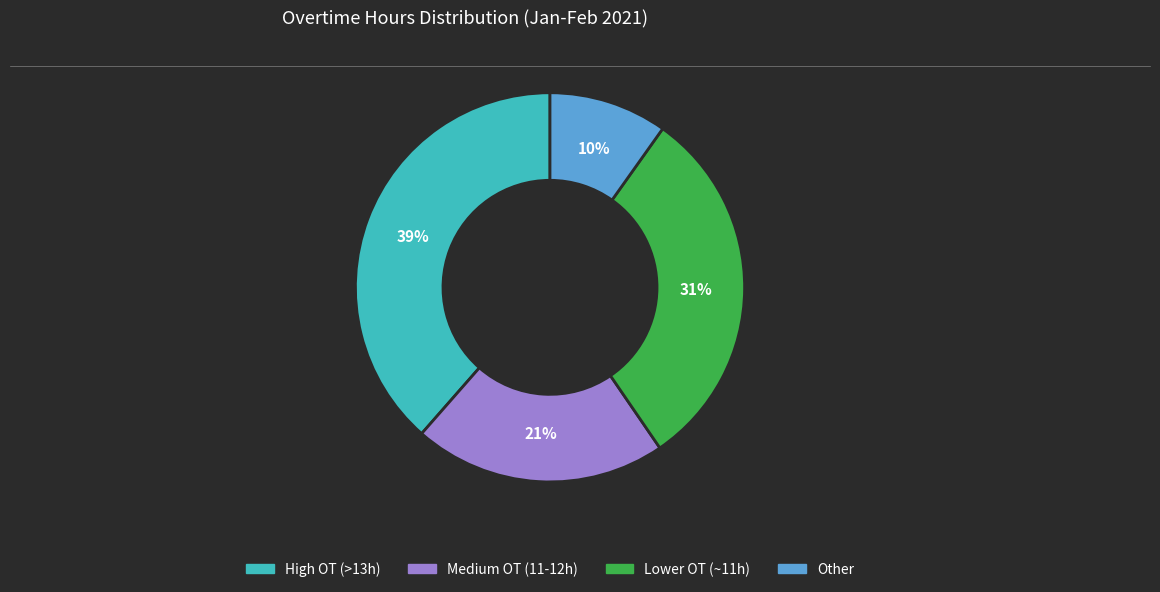

To the nearest percent, what is the difference between the largest and smallest slice percentages?

29%